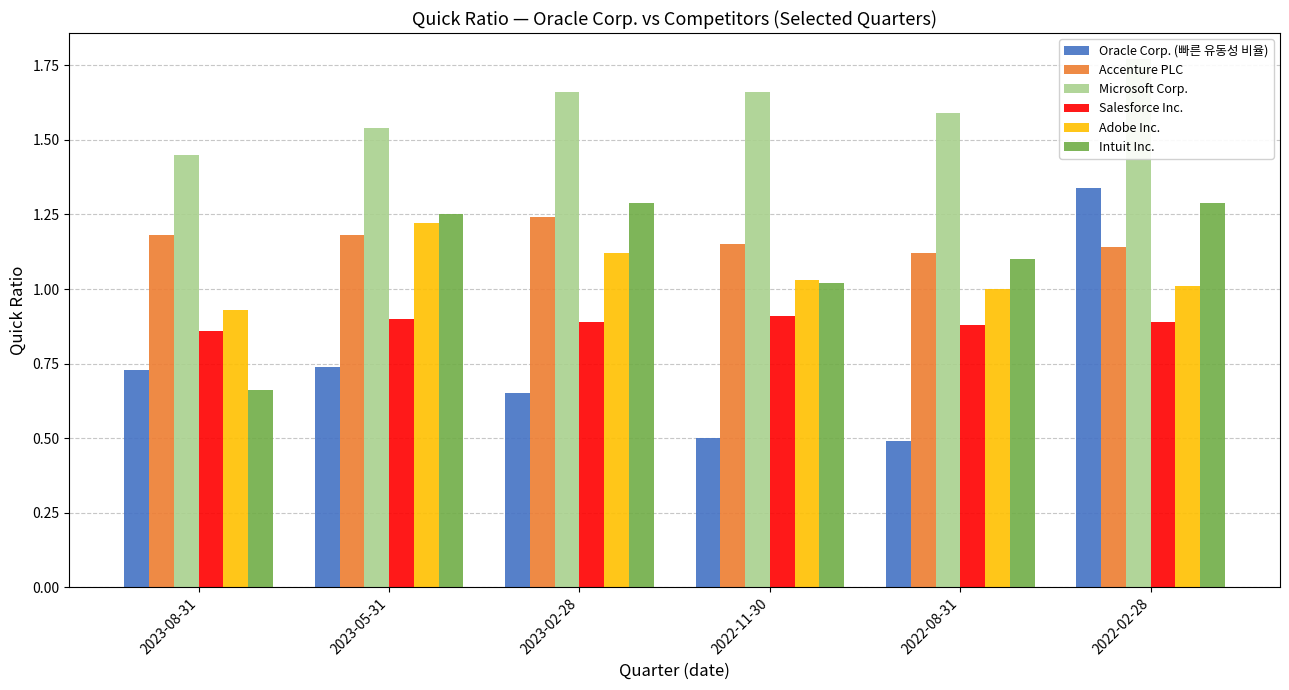

Which series has the widest spread of values?

Oracle Corp. (빠른 유동성 비율)